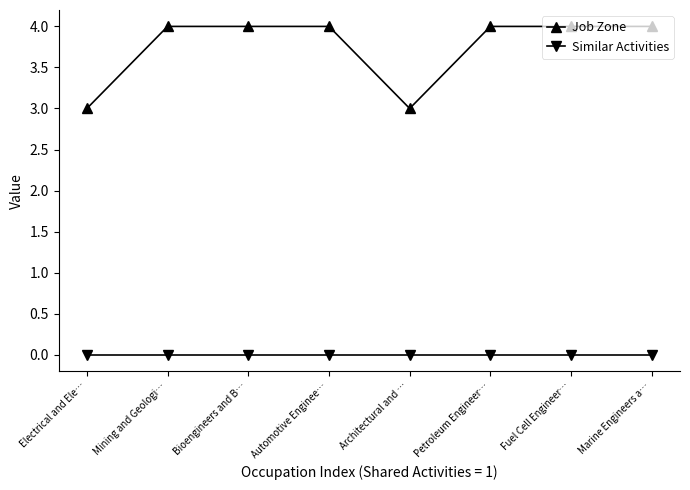

Which series has the largest range (max minus min)?

Job Zone